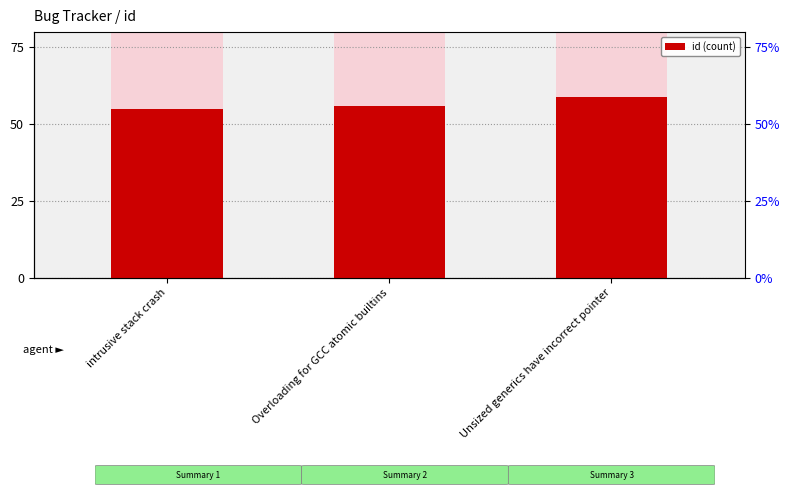

The value at Unsized generics have incorrect pointer is 98. True or false?

False